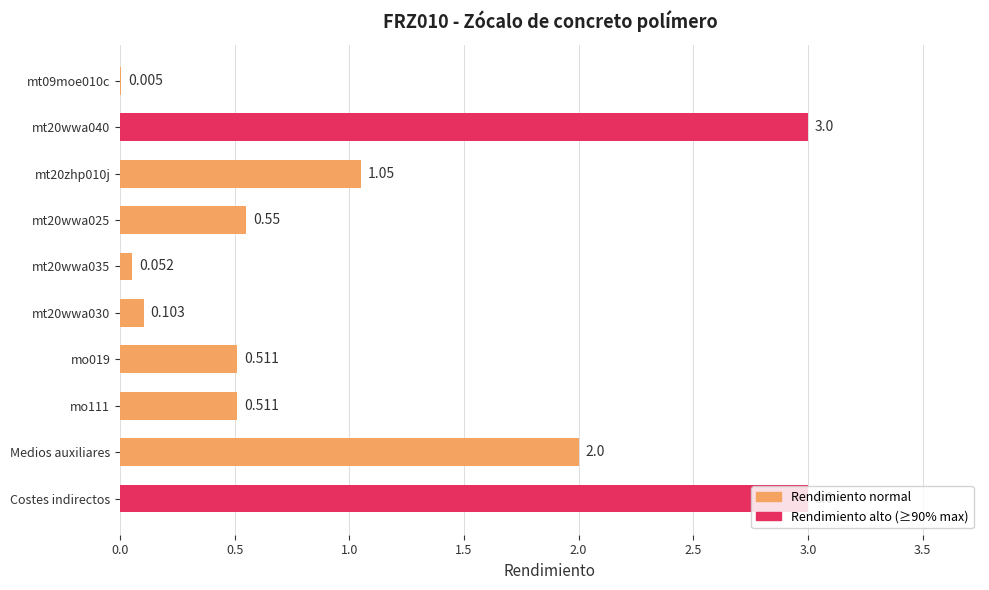

How many series are shown in this chart?

1